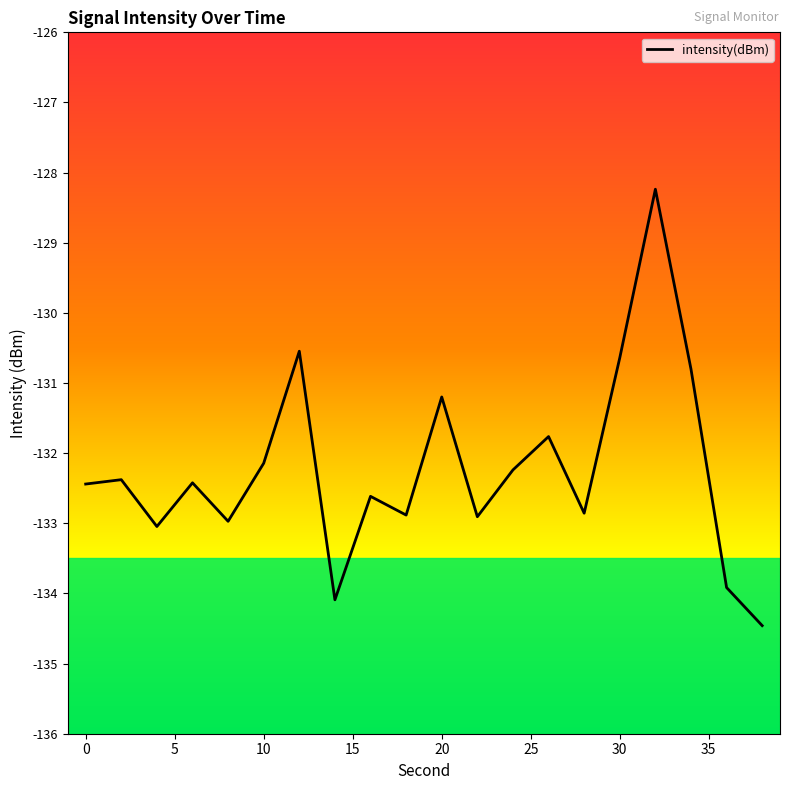

What is the difference between the maximum and minimum values?

6.2